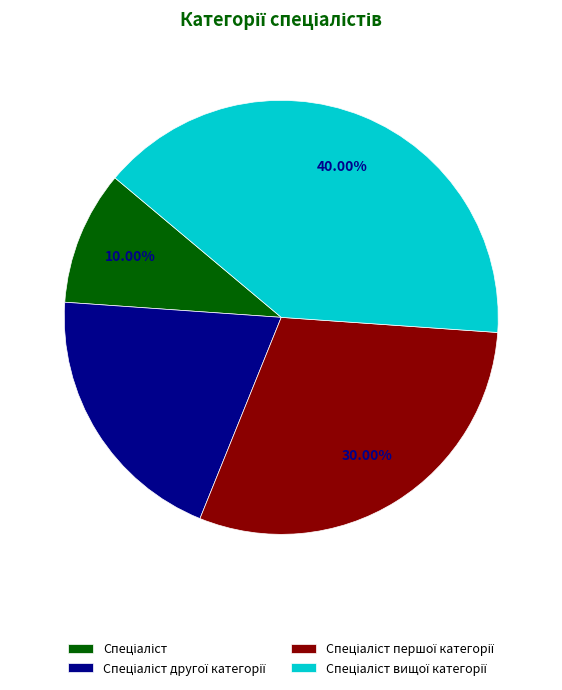

Does any single category account for the majority?

No